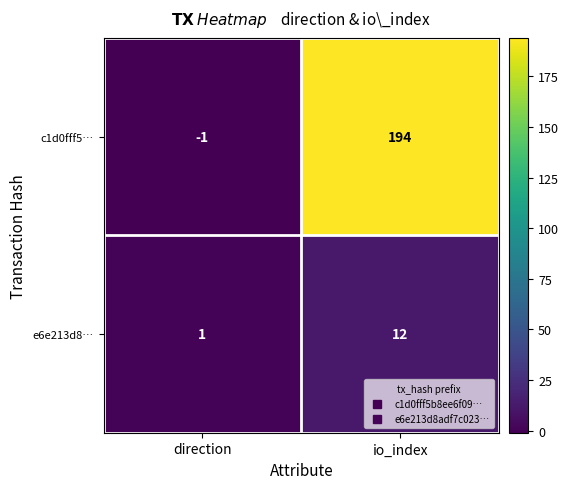

Which label corresponds to the smallest value in the chart?

direction